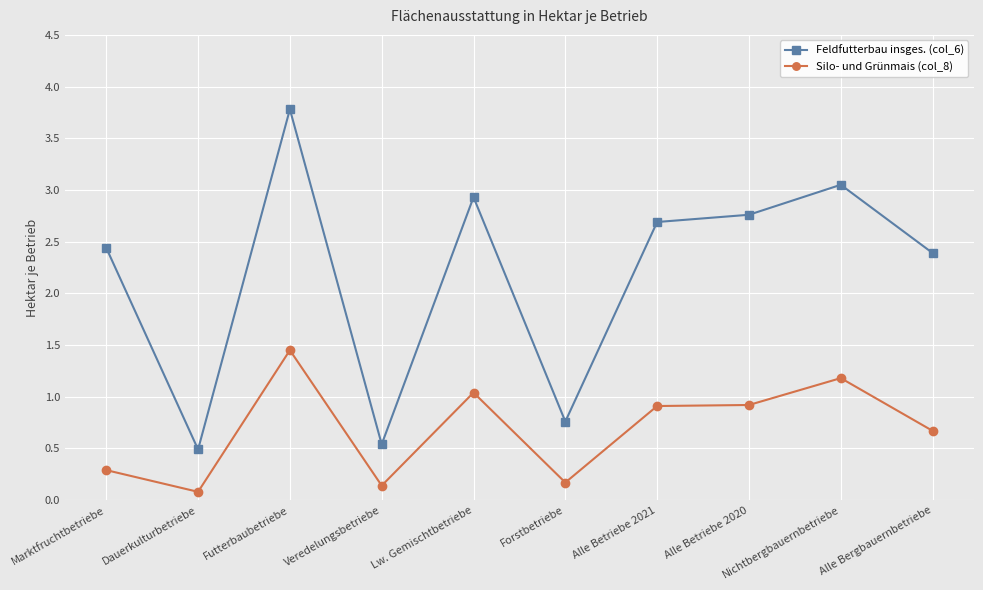

True or false: Silo- und Grünmais (col_8) has a value of 0.4 at Lw. Gemischtbetriebe.

False